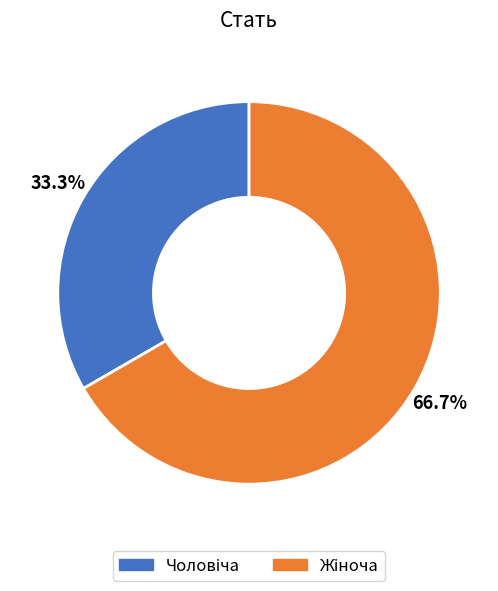

To the nearest percent, what is the average slice percentage?

50%